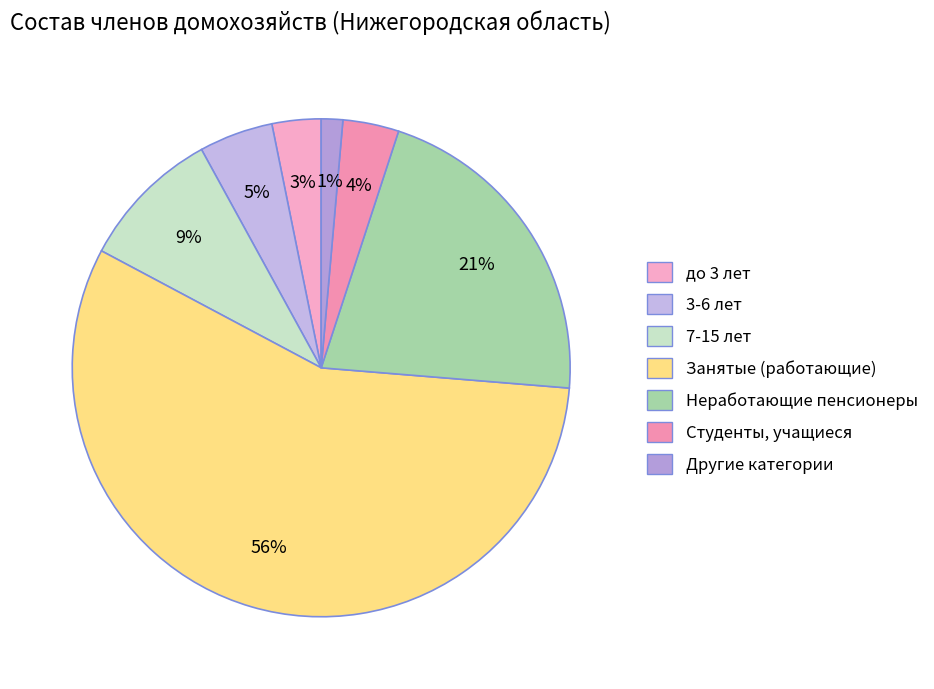

Is it true that до 3 лет is 9% of the pie?

False